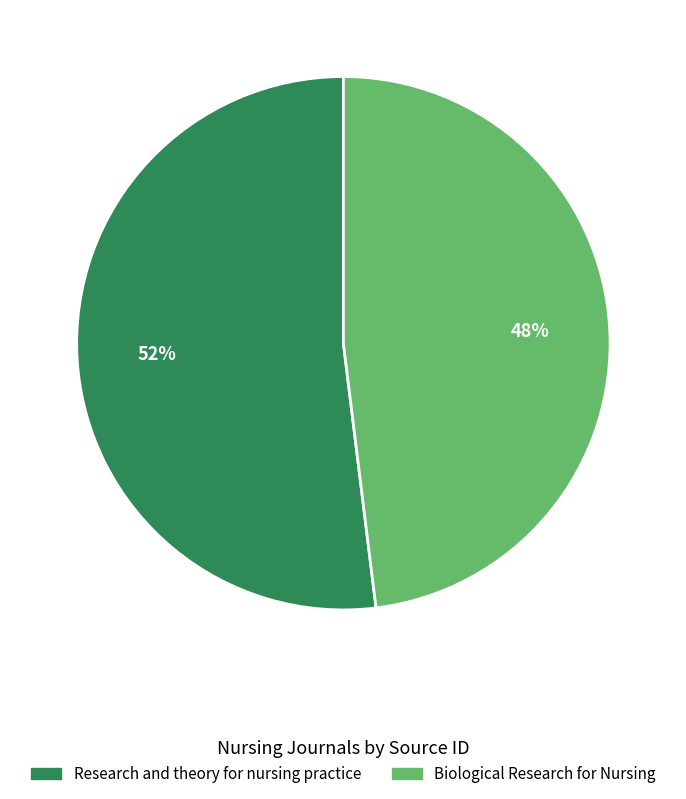

Combined, do Research and theory for nursing practice and Biological Research for Nursing account for over 50%?

Yes